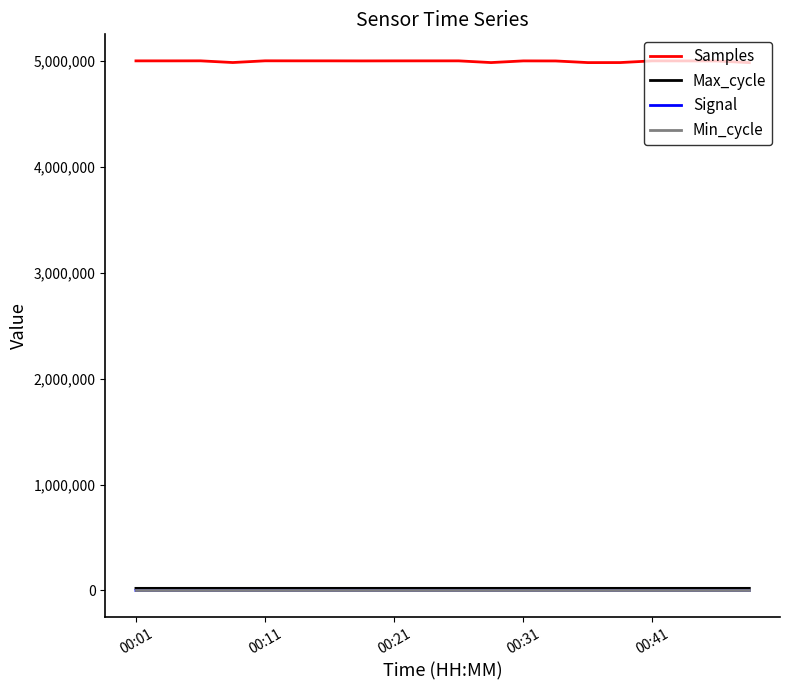

Which series has the largest range (max minus min)?

Samples